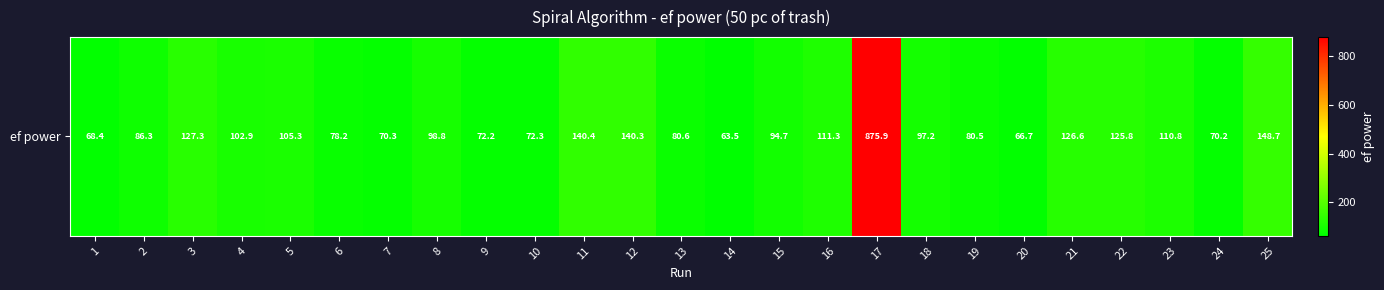

True or false: the data shows 37.9 at 16.

False